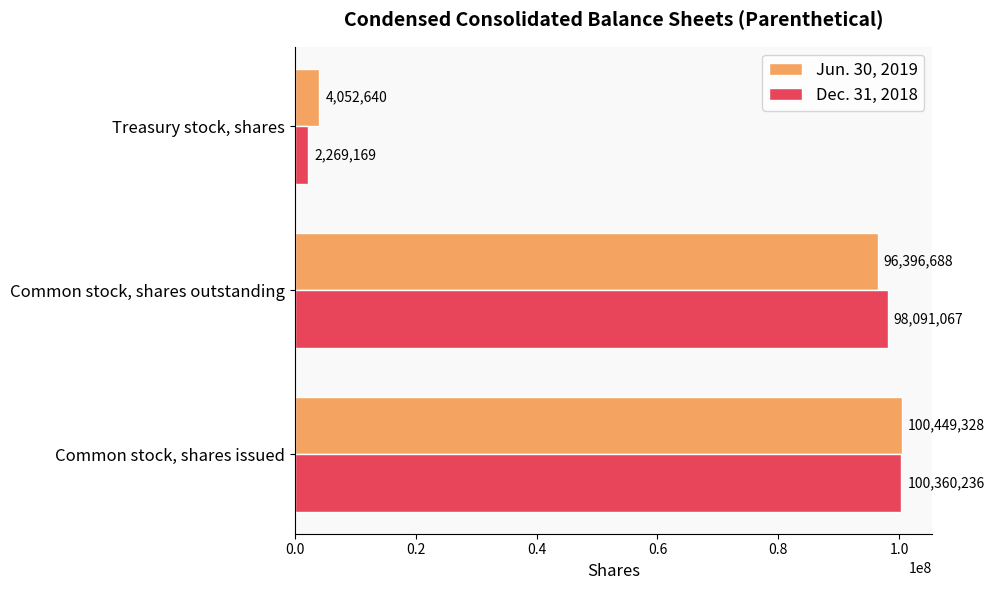

What is the average value of the Dec. 31, 2018 series?

66906824